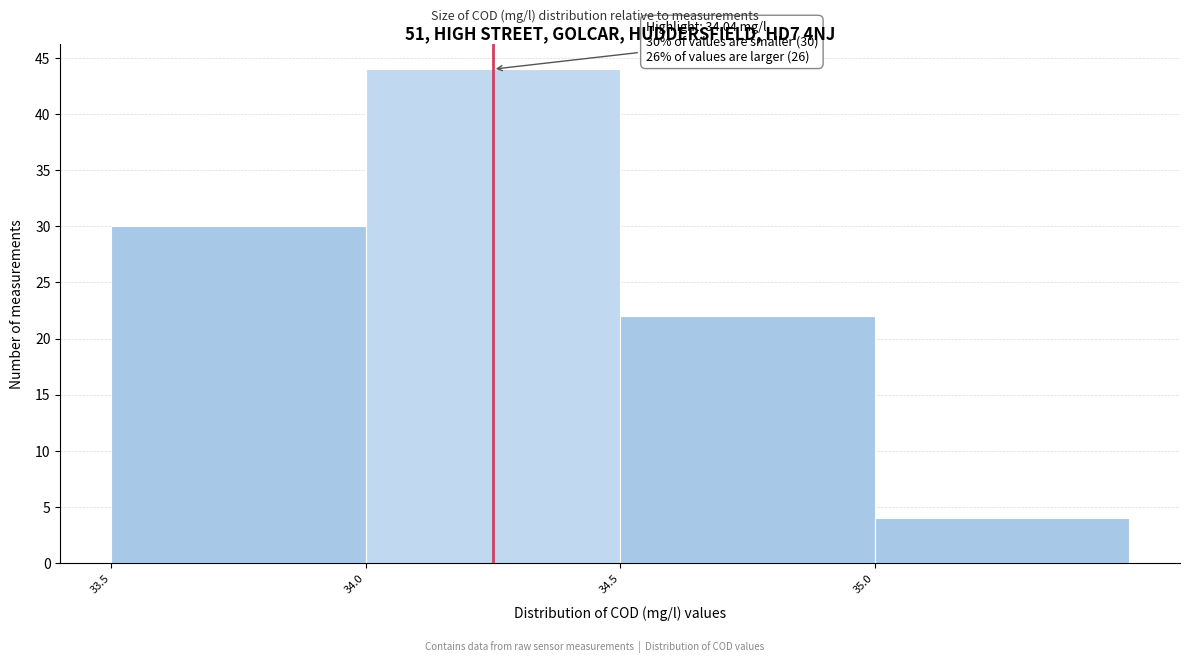

Which range on the x-axis has the tallest bar?

34.0 to 34.5